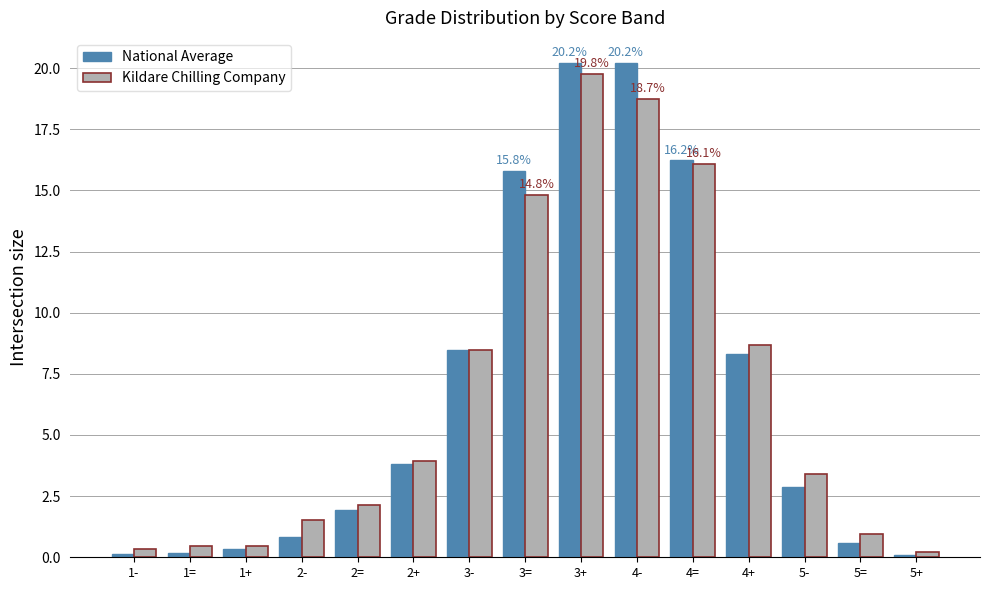

What is the total value across all series at 2=?

4.0